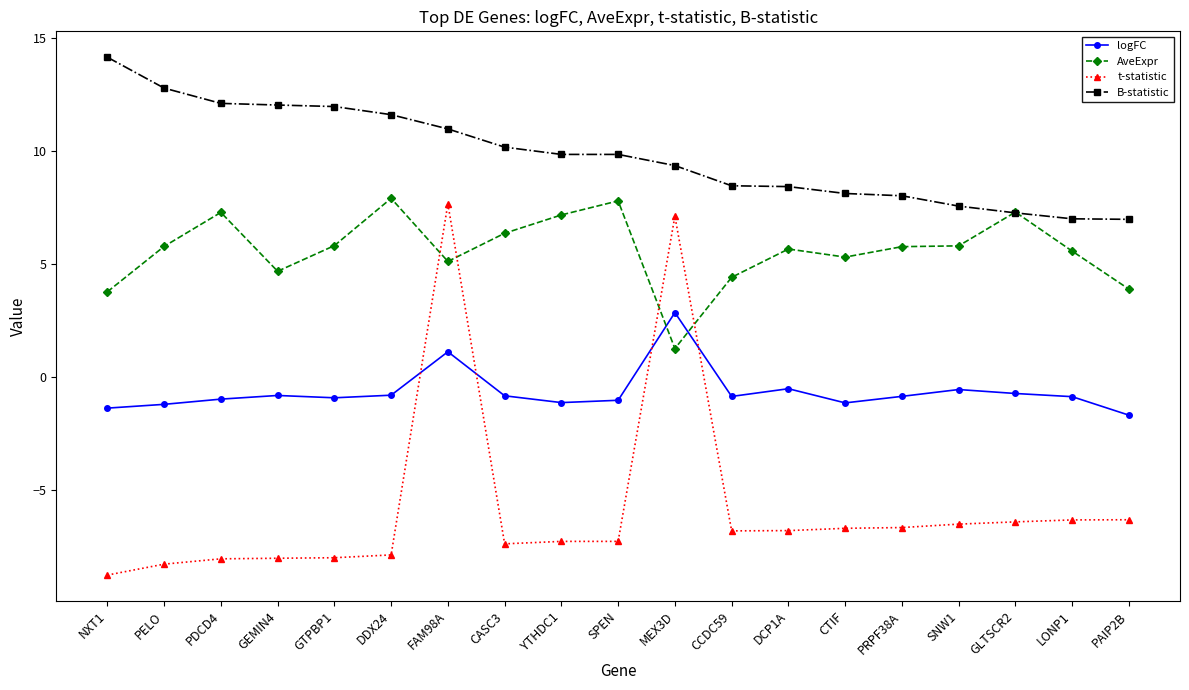

What position from the left is GLTSCR2?

17